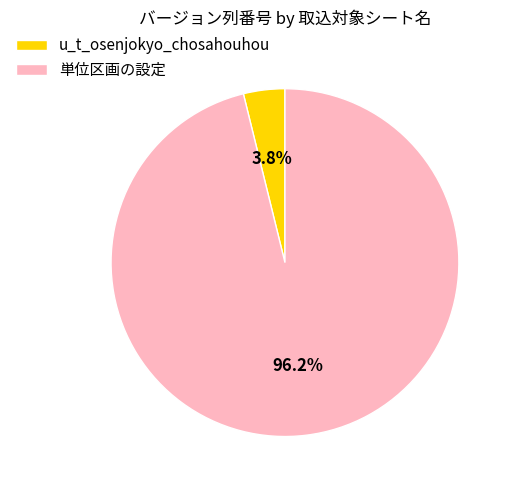

To the nearest percent, what portion does u_t_osenjokyo_chosahouhou represent?

4%